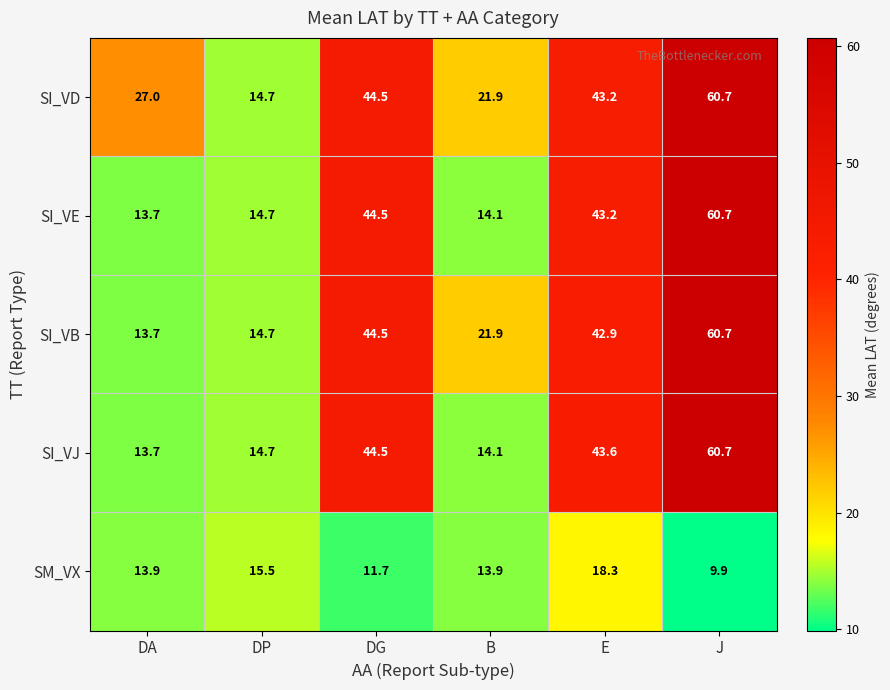

What is the total value across all series at J?

252.7